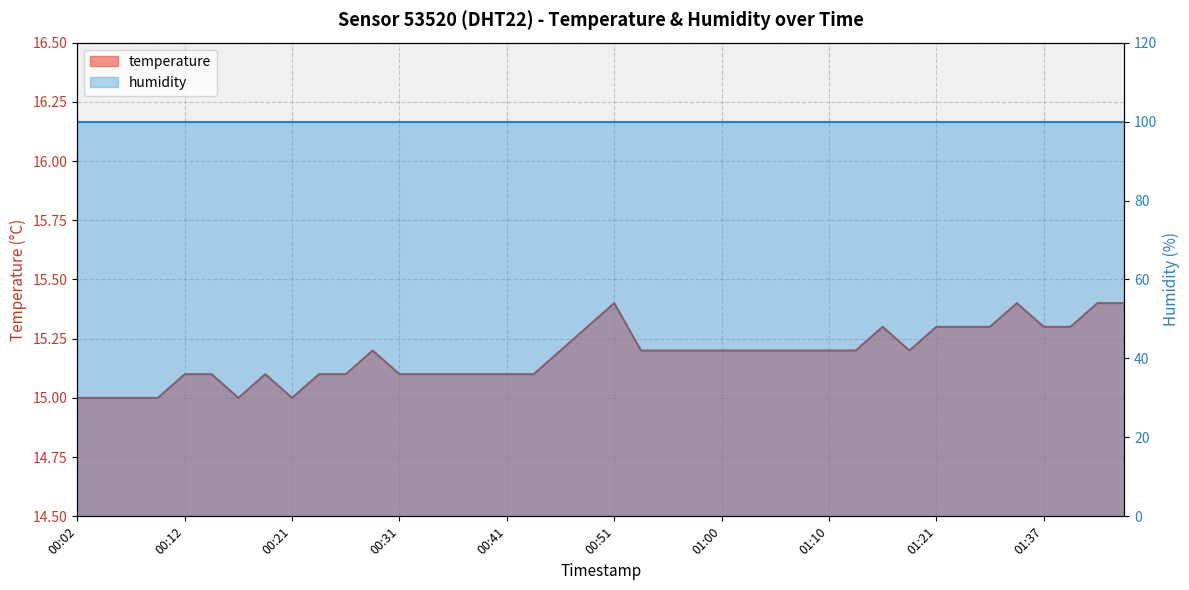

The chart shows a value of 7.5 at 01:10. True or false?

False